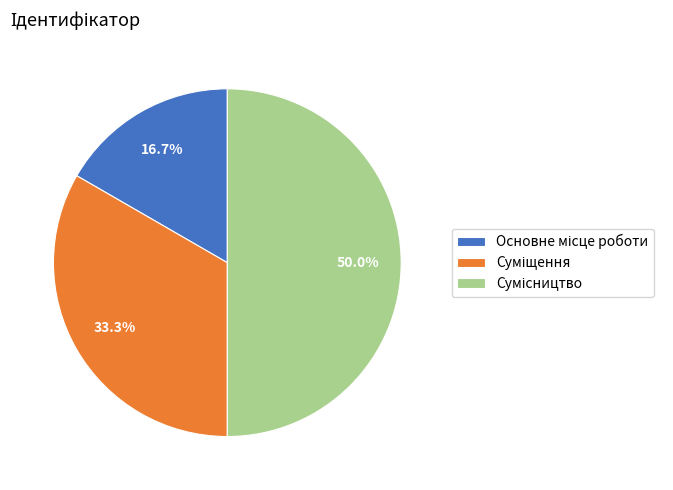

How many slices are in this pie chart?

3